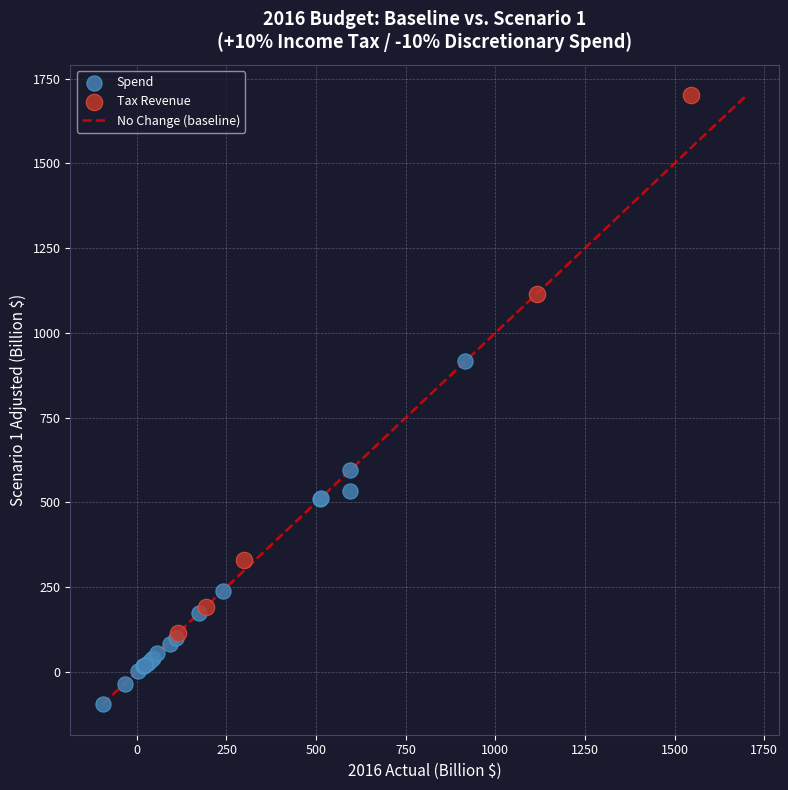

Which series has the widest spread of Y values?

Tax Revenue